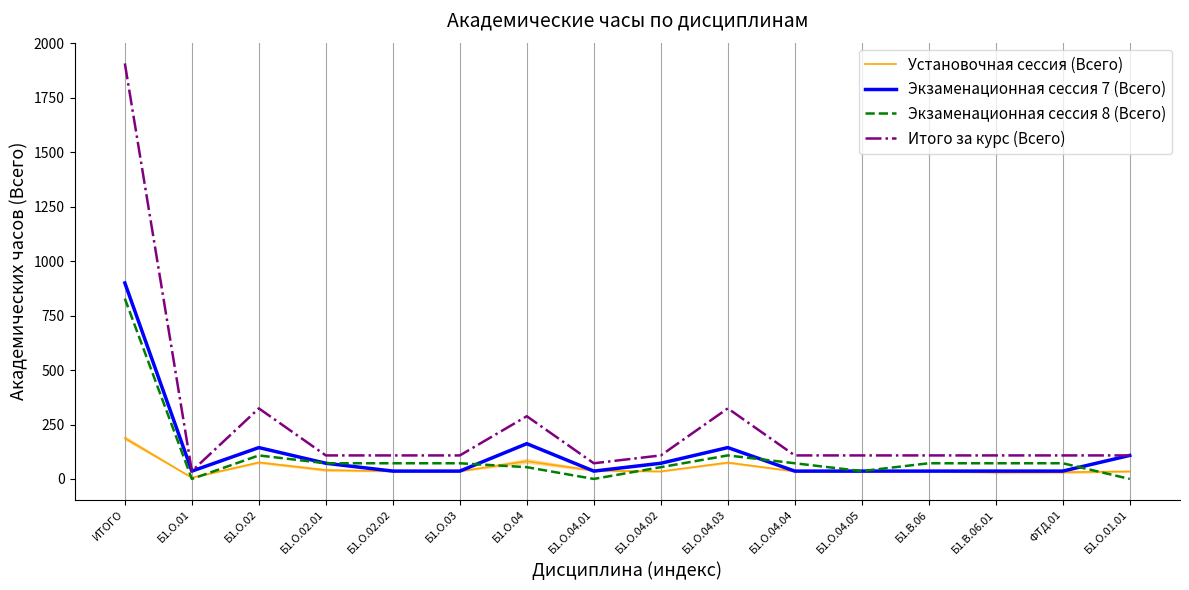

The Экзаменационная сессия 7 (Всего) series shows 15.6 at Б1.В.06.01. True or false?

False